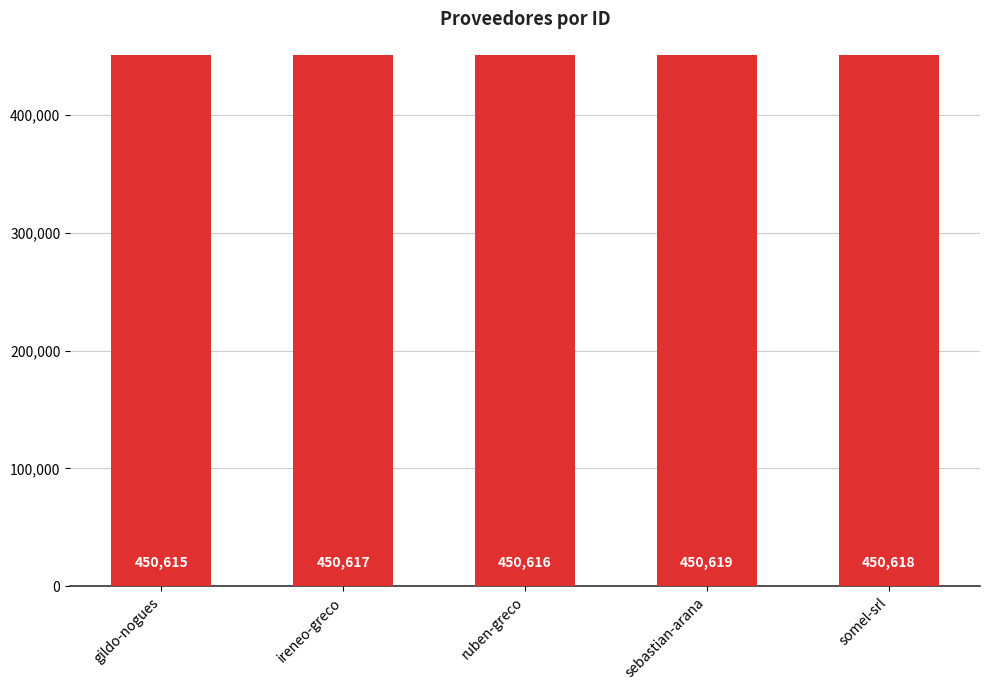

What is the greatest value displayed?

450619